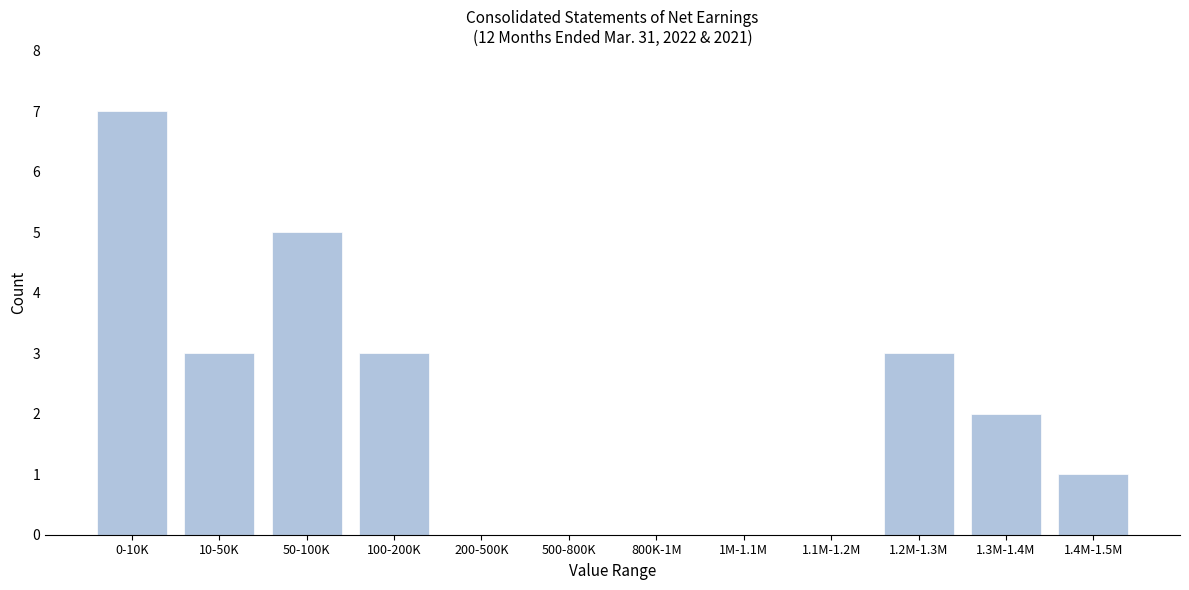

Reading left to right, list all the values displayed in this chart.

0-10K=7	10-50K=3	50-100K=5	100-200K=3	200-500K=0	500-800K=0	800K-1M=0	1M-1.1M=0	1.1M-1.2M=0	1.2M-1.3M=3	1.3M-1.4M=2	1.4M-1.5M=1